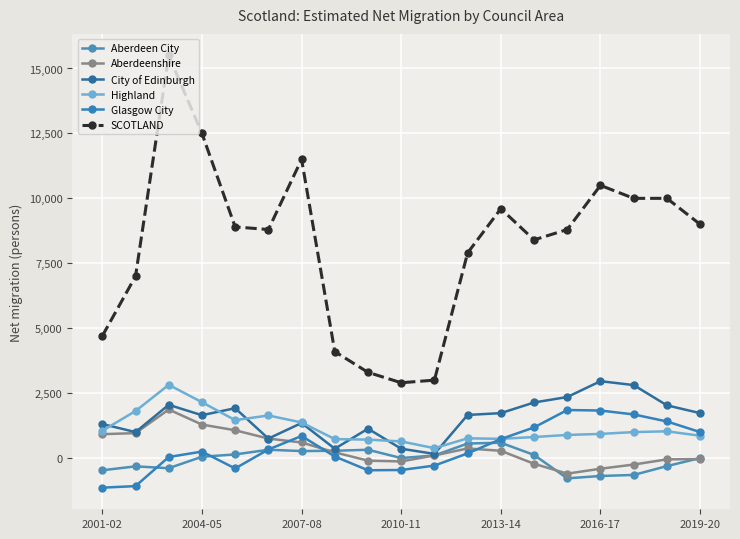

What is the difference between the maximum and minimum values in the Highland series?

2440